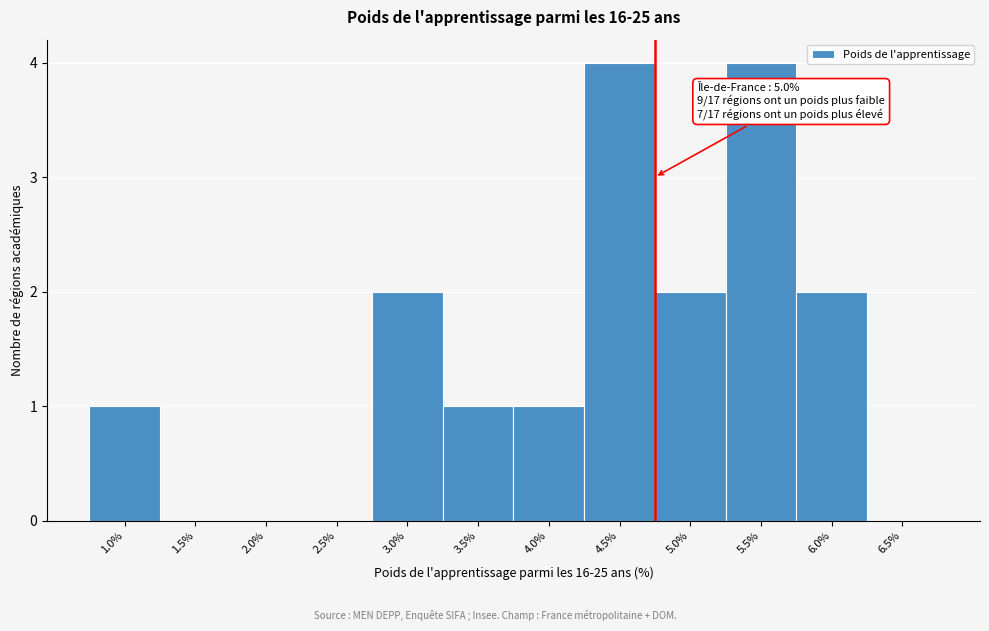

Reading left to right, what are all the values shown in this chart?

1.0%=1	1.5%=0	2.0%=0	2.5%=0	3.0%=2	3.5%=1	4.0%=1	4.5%=4	5.0%=2	5.5%=4	6.0%=2	6.5%=0